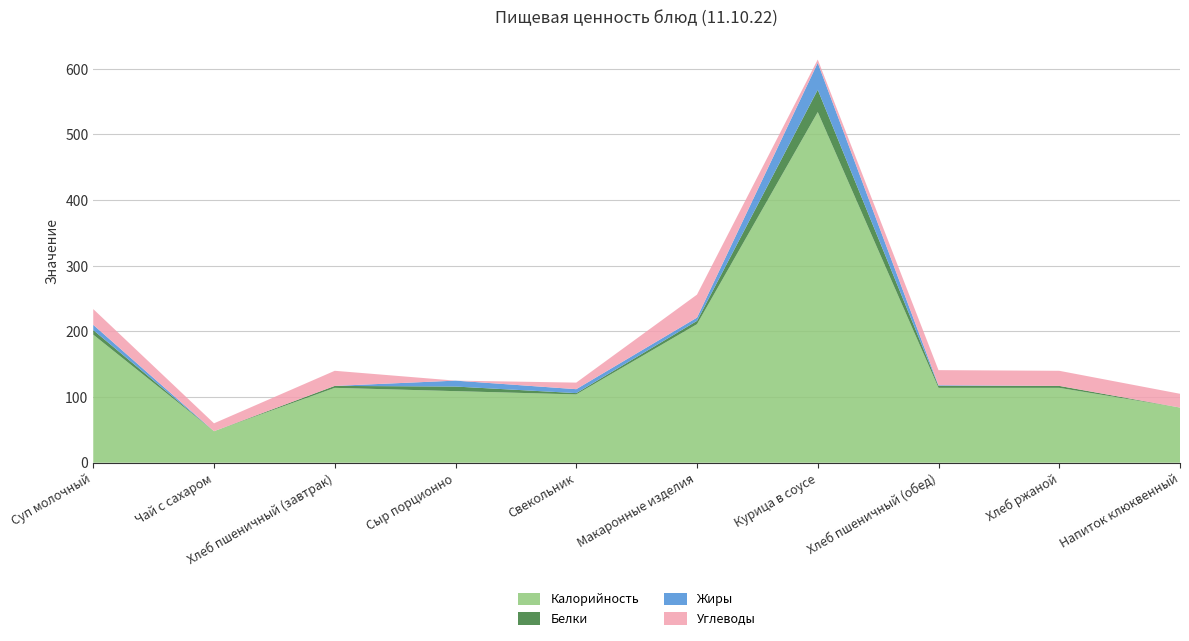

Reading right to left, transcribe all the data shown in this chart.

Калорийность: 84	114	114	534	211	104	109	114	48	195
Белки: 0	3	3	34	5	2	7	3	0	7
Жиры: 0	0	1	41	5	6	9	0	0	8
Углеводы: 21	23	23	5	35	10	0	23	12	24